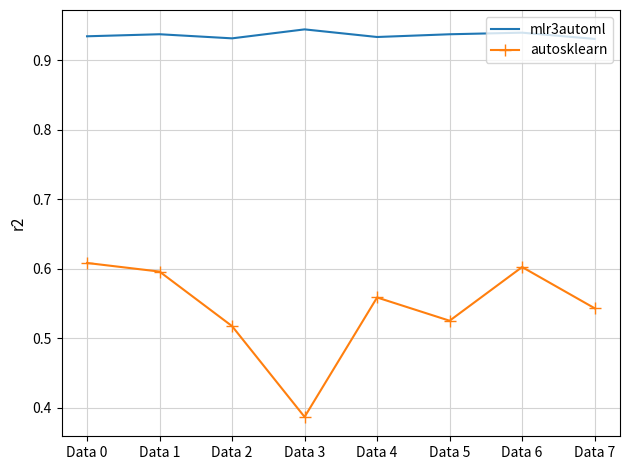

Which label corresponds to the smallest value in the chart?

Data 3